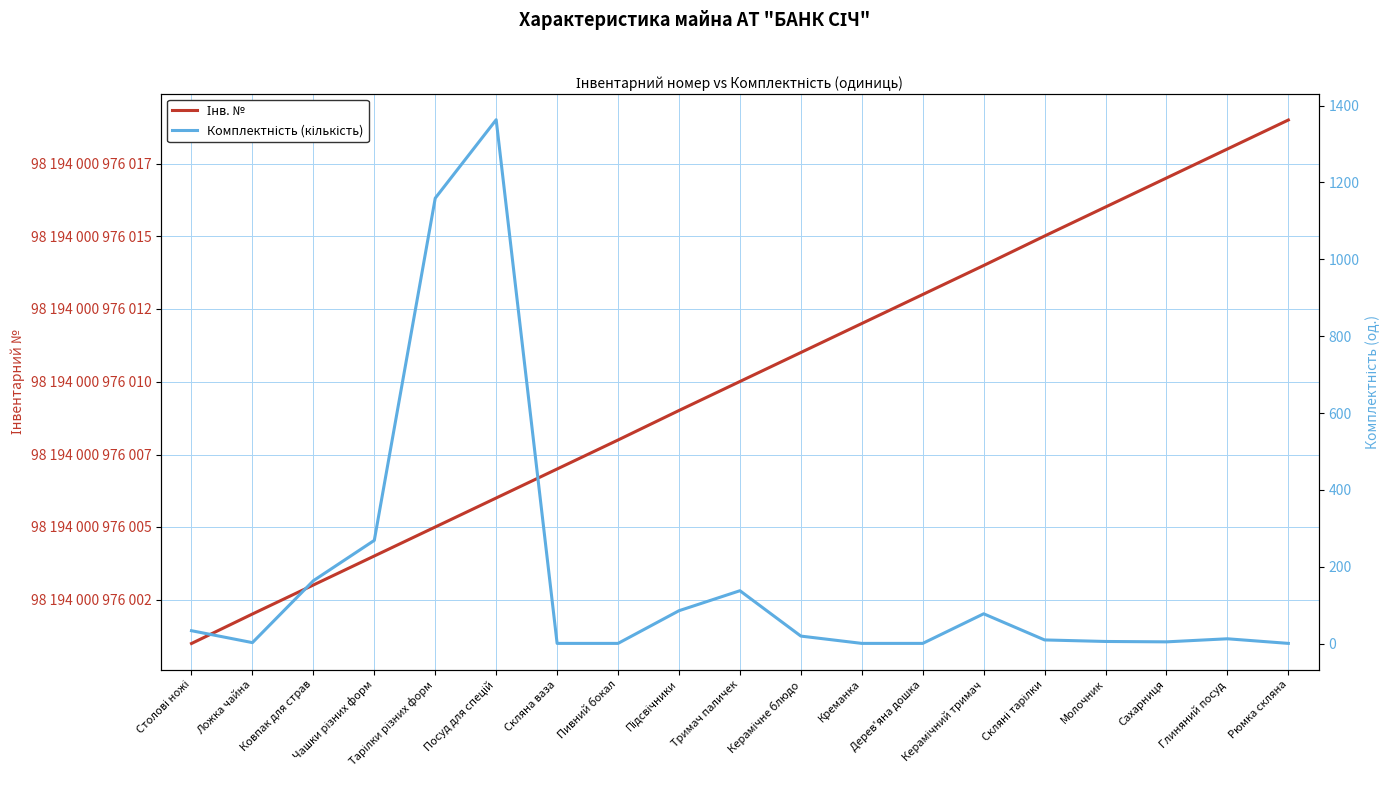

What is the minimum value shown in the chart?

1